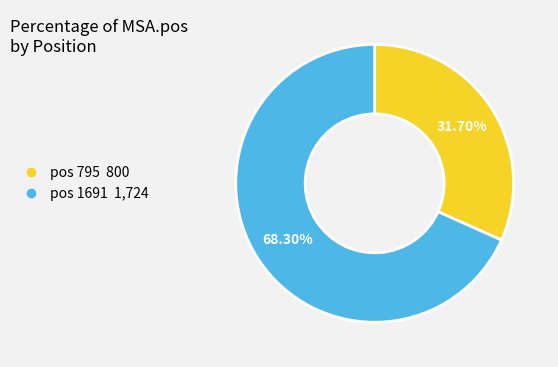

Is there any slice that represents more than half of the pie?

Yes